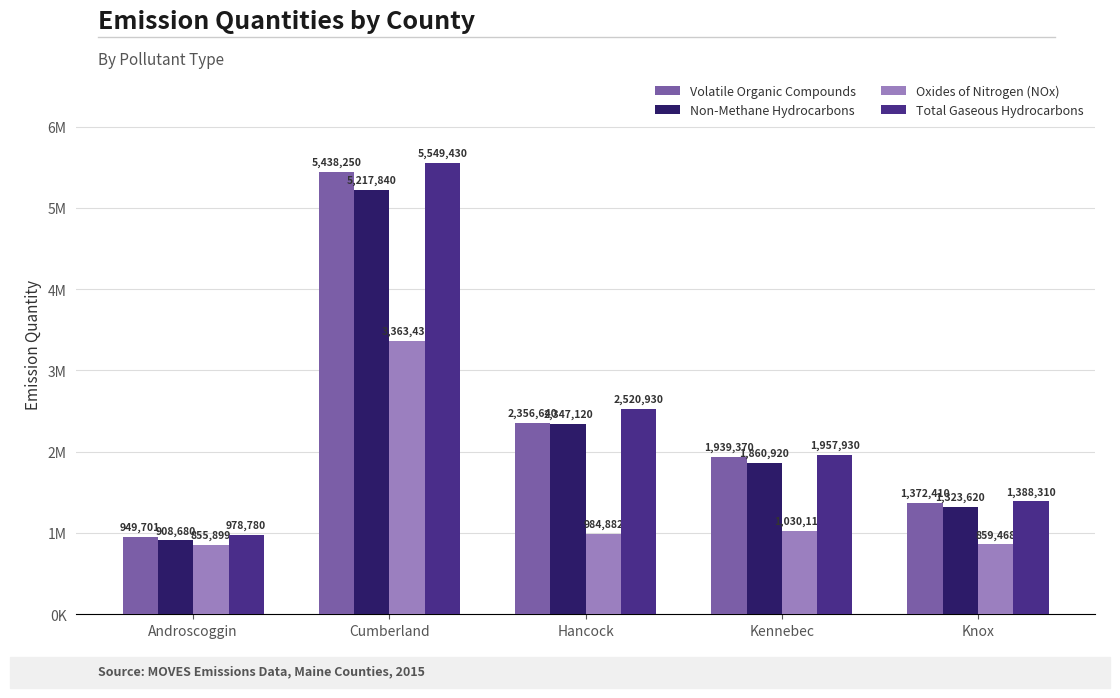

Reading left to right, list all the values displayed in this chart.

Volatile Organic Compounds: Androscoggin=949701	Cumberland=5438250	Hancock=2356640	Kennebec=1939370	Knox=1372410
Non-Methane Hydrocarbons: Androscoggin=908680	Cumberland=5217840	Hancock=2347120	Kennebec=1860920	Knox=1323620
Oxides of Nitrogen (NOx): Androscoggin=855899	Cumberland=3363430	Hancock=984882	Kennebec=1030110	Knox=859468
Total Gaseous Hydrocarbons: Androscoggin=978780	Cumberland=5549430	Hancock=2520930	Kennebec=1957930	Knox=1388310